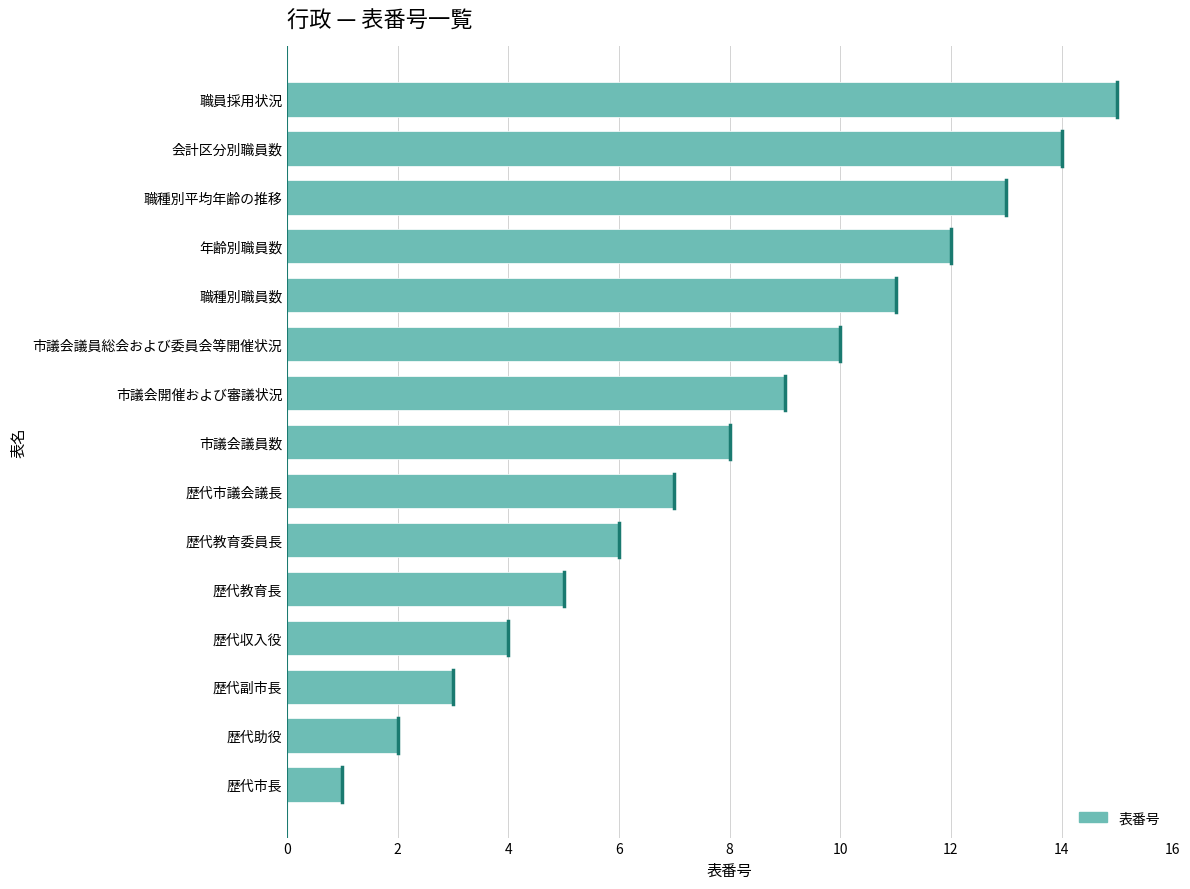

Which has a higher value, 歴代副市長 or 歴代市議会議長?

歴代市議会議長